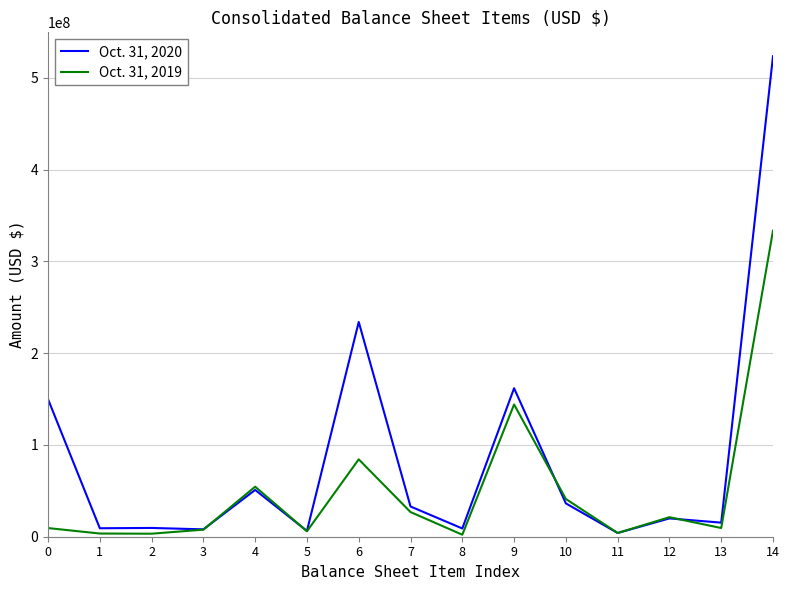

True or false: Oct. 31, 2019 has more than 1 interior local peaks.

True